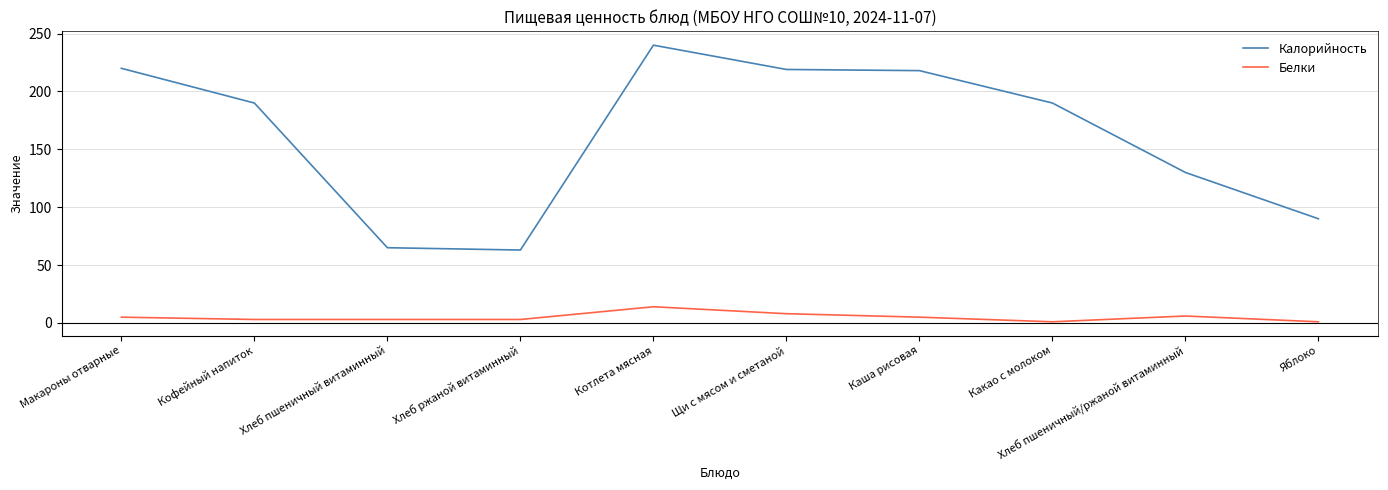

Rank the series by their maximum value, from lowest to highest.

Белки, Калорийность